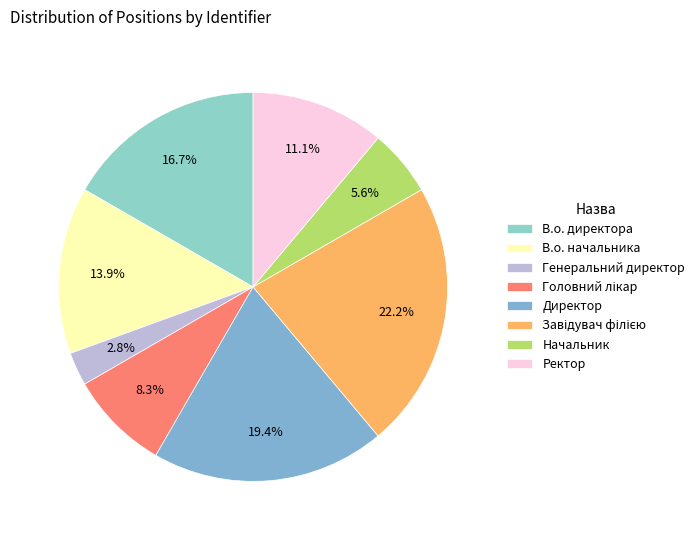

Rank the categories by value from lowest to highest.

Генеральний директор, Начальник, Головний лікар, Ректор, В.о. начальника, В.о. директора, Директор, Завідувач філією